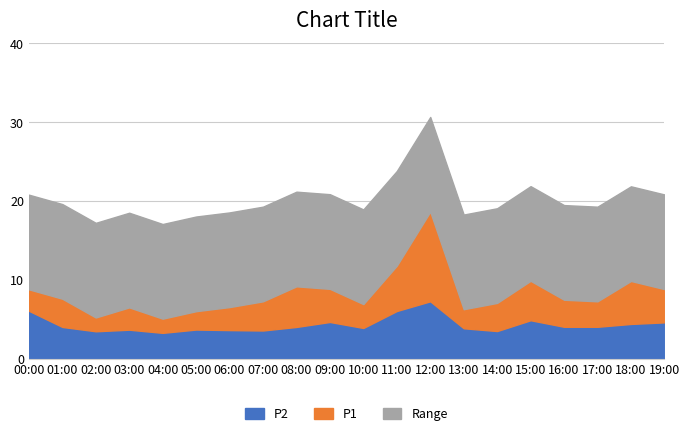

The value of P2 at 05:00 is 3.7. True or false?

True